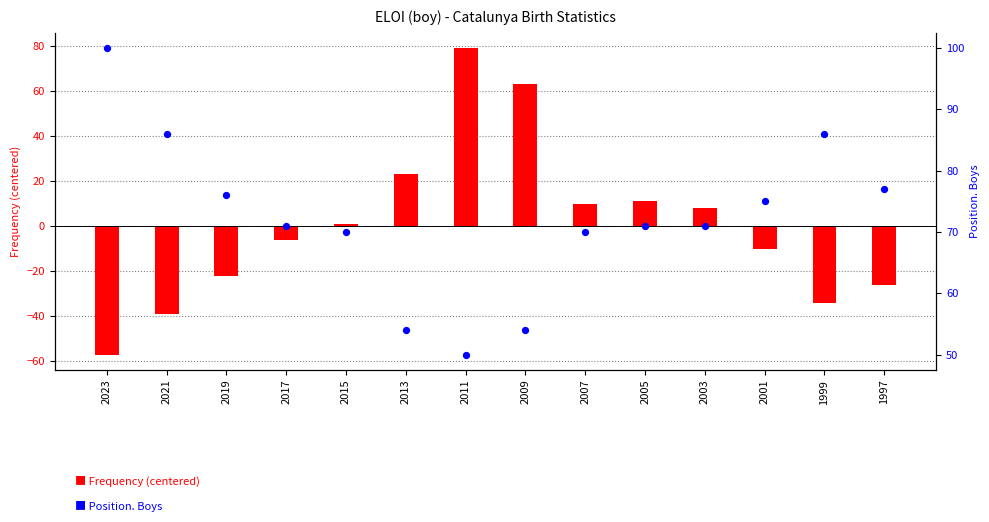

Which series has the largest Y range (max minus min)?

Frequency (centered)